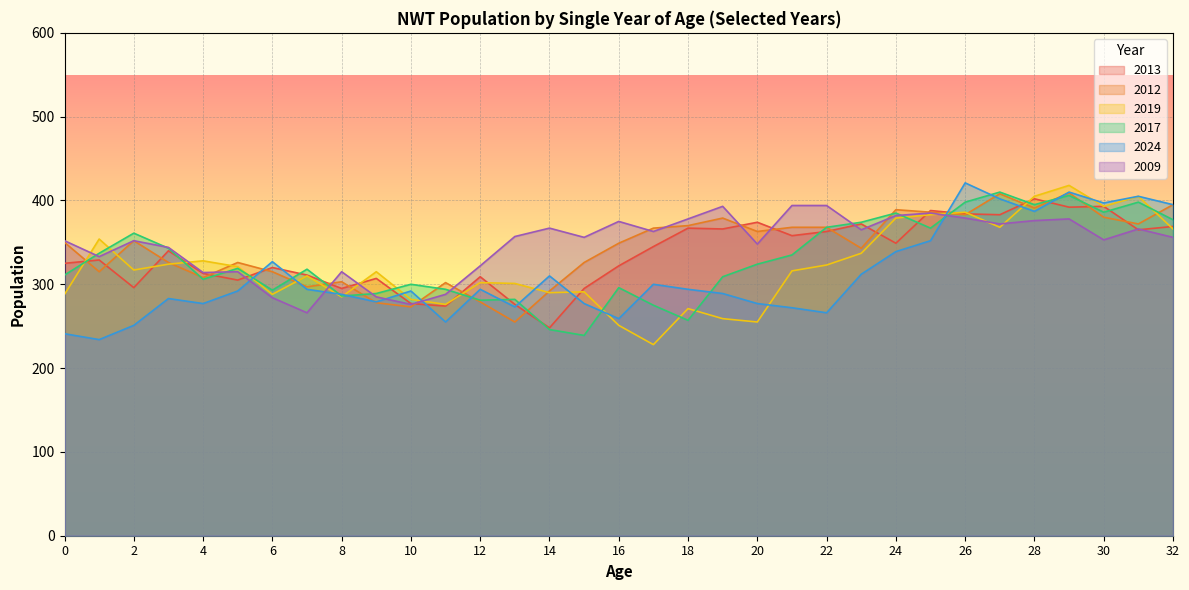

List the series in order of their peak value, highest first.

2024, 2019, 2017, 2012, 2013, 2009